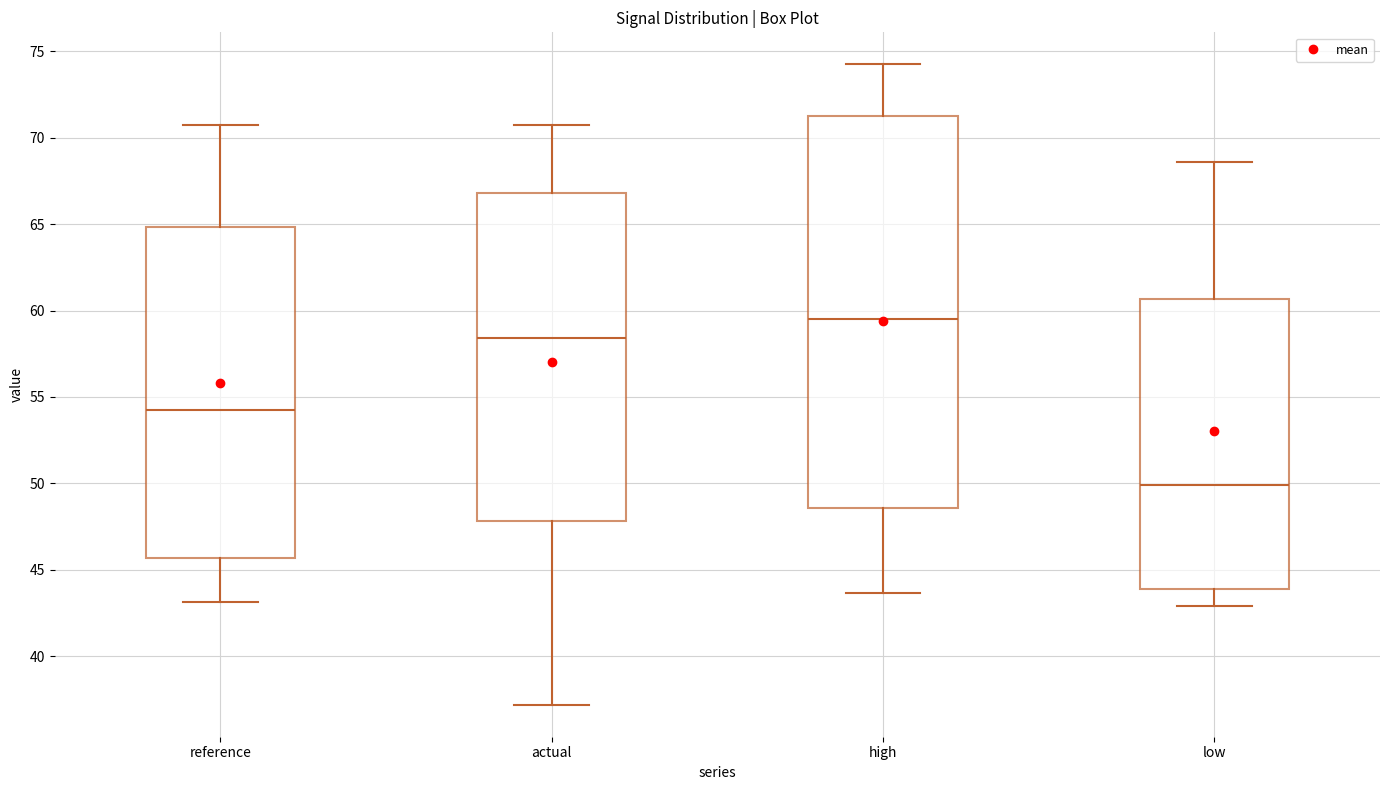

Which box's median line is the highest?

high